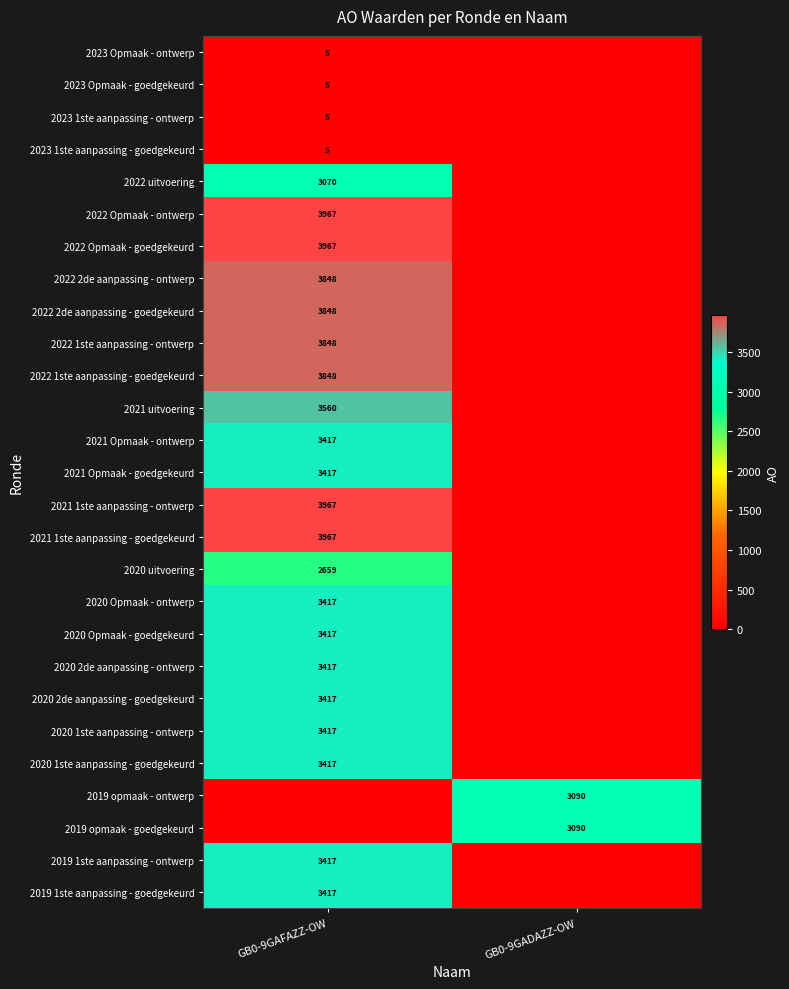

What is the greatest value displayed?

3967